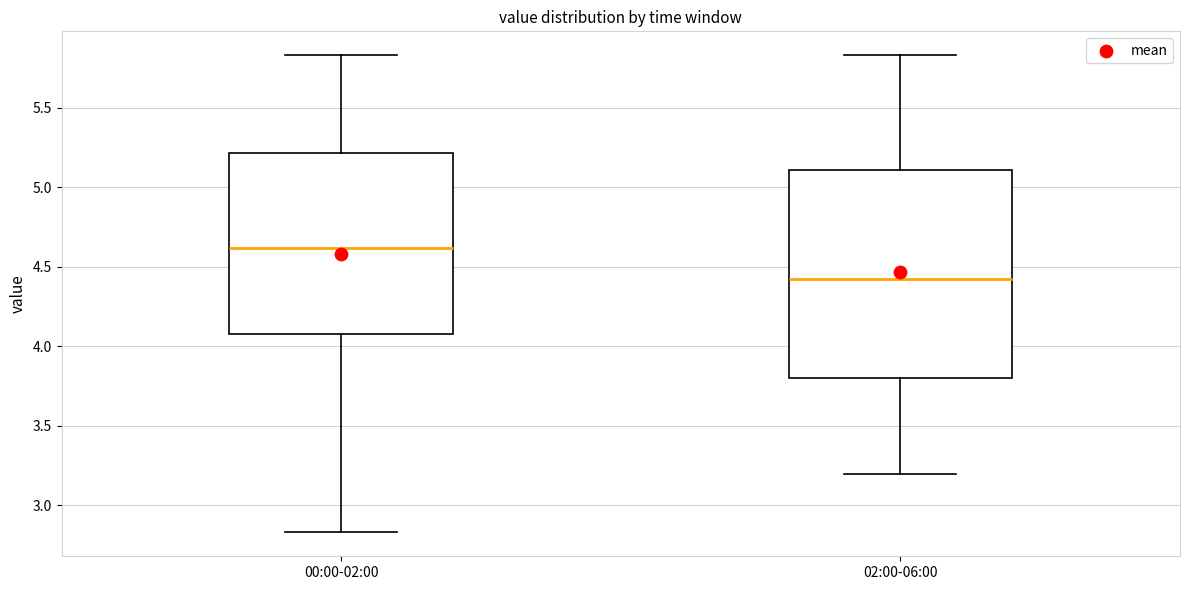

Reading left to right, transcribe this box plot: for each box, give where its median line is, the range the box spans, and where its two whiskers end, as read against the y-axis. The values are not printed on the chart, so give them approximately, as read against the axis.

00:00-02:00: median 4.60, box 4.10 to 5.20, whiskers 2.85 to 5.85
02:00-06:00: median 4.40, box 3.80 to 5.10, whiskers 3.20 to 5.85